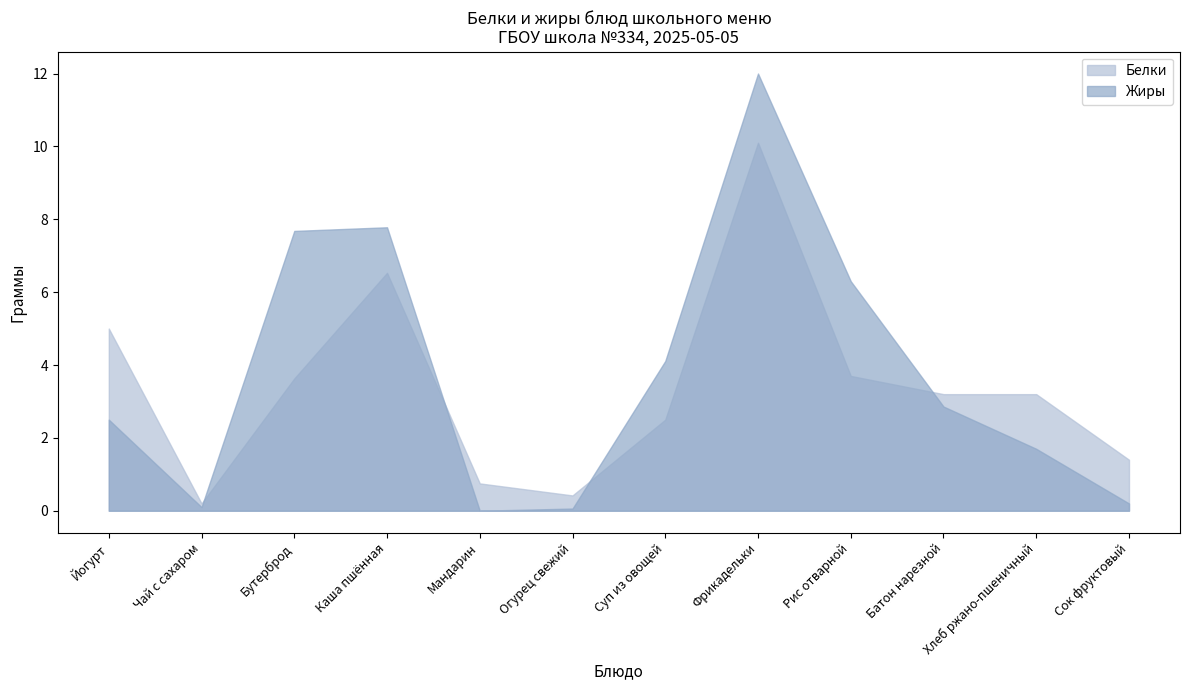

Is it true that Жиры equals 1.7 at Хлеб ржано-пшеничный?

True